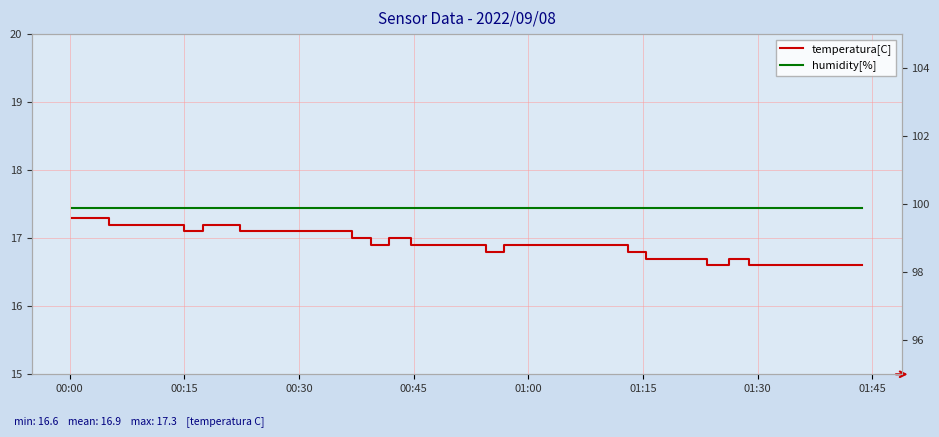

Rank the series by their maximum value, from highest to lowest.

humidity[%], temperatura[C]